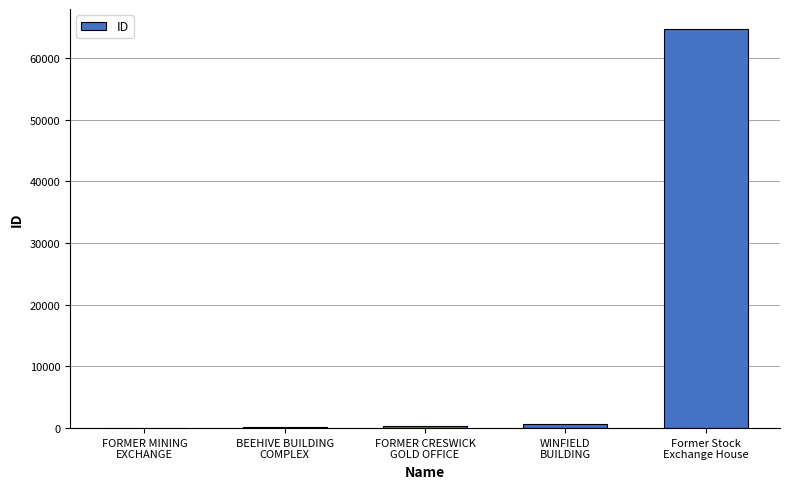

What is the maximum value shown in the chart?

64738